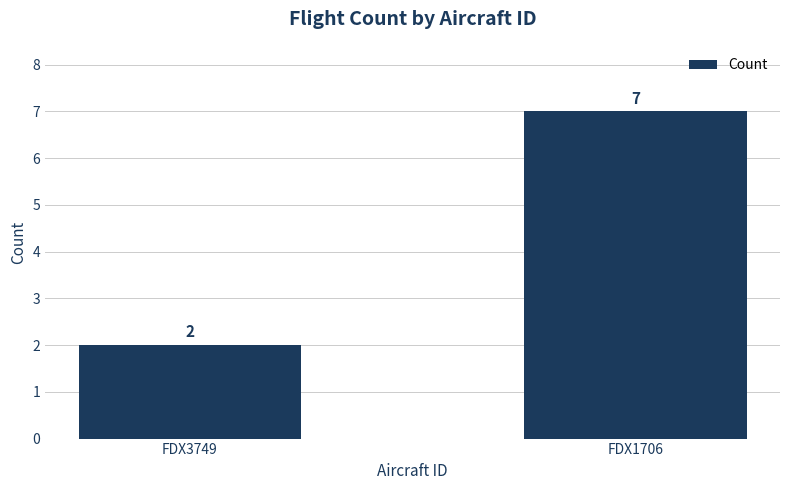

Which has a higher value, FDX1706 or FDX3749?

FDX1706